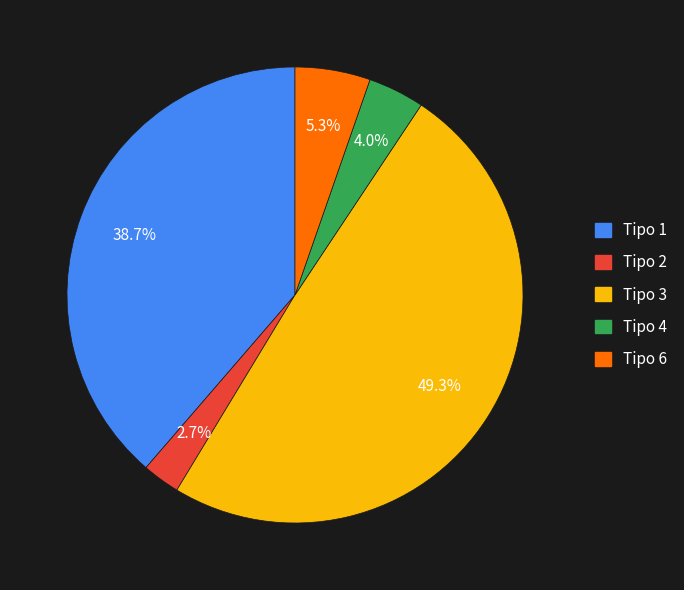

To the nearest percent, what is the average slice percentage?

20%